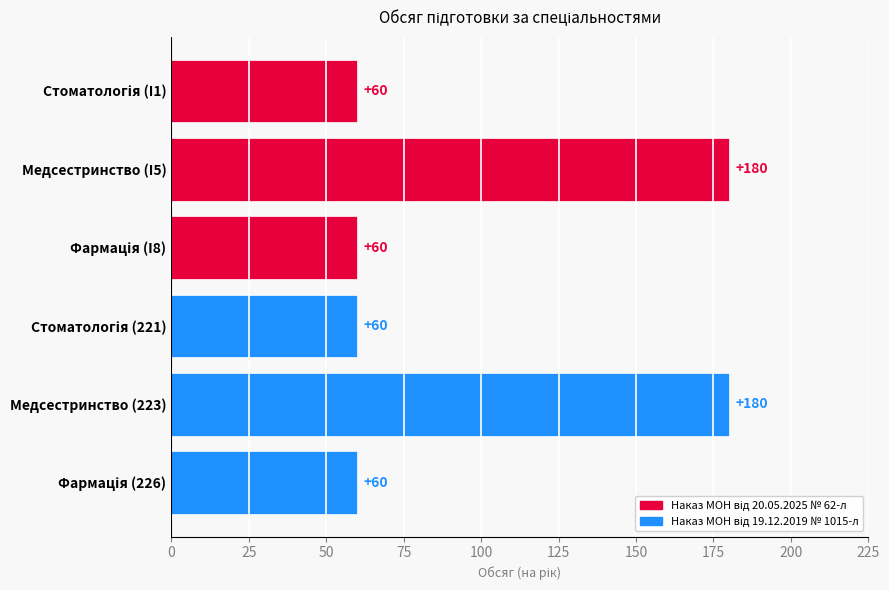

Reading top to bottom, list all the values displayed in this chart.

60	180	60	60	180	60